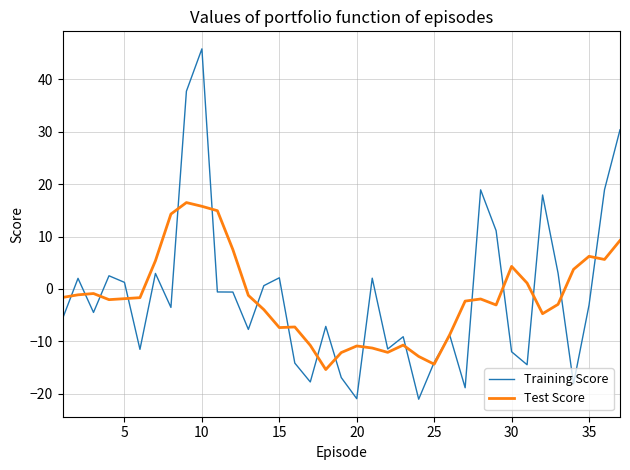

Rank the series by their maximum value, from lowest to highest.

Test Score, Training Score